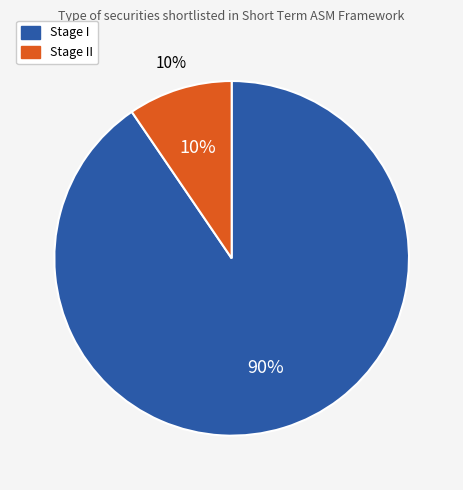

What is the largest slice in the pie chart?

Stage I